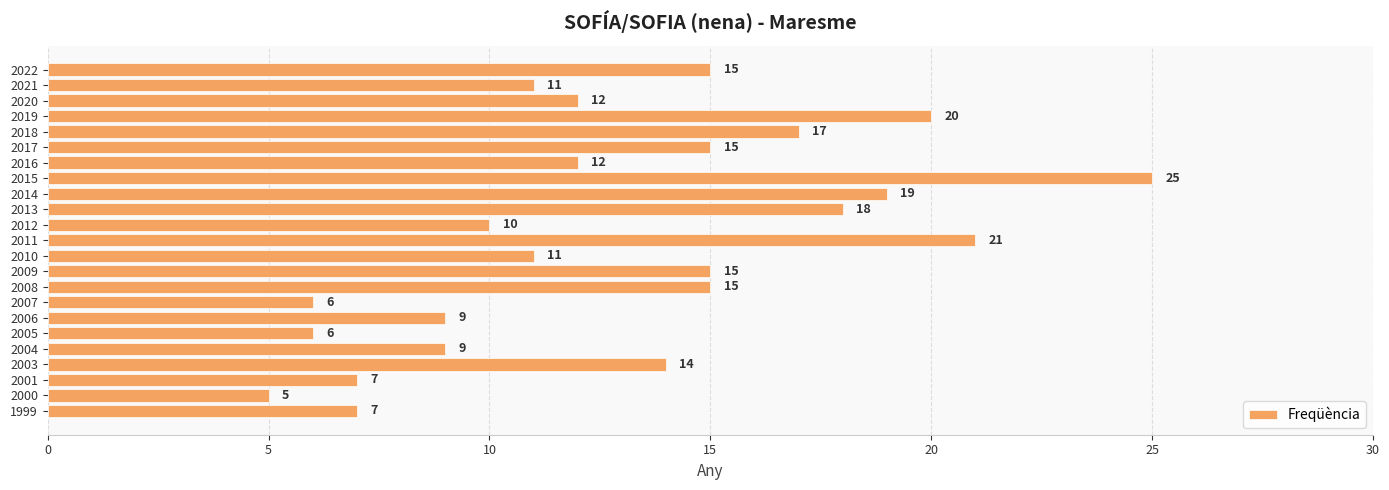

The value at 2008 is 15. True or false?

True